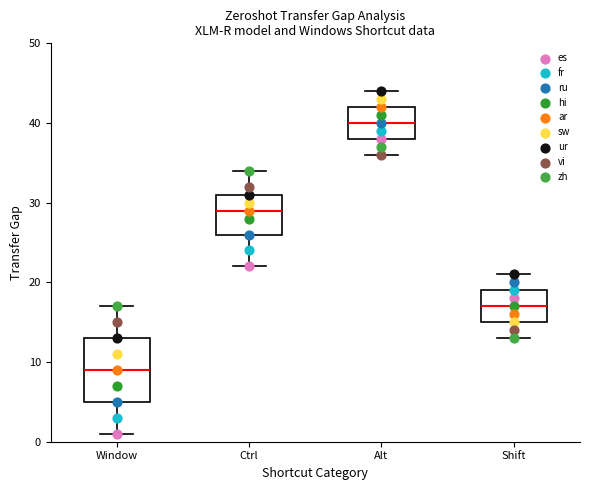

Reading left to right, transcribe this box plot: for each box, give where its median line is, the range the box spans, and where its two whiskers end, as read against the y-axis. The values are not printed on the chart, so give them approximately, as read against the axis.

Window: median 9, box 5 to 13, whiskers 1 to 17
Ctrl: median 29, box 26 to 31, whiskers 22 to 34
Alt: median 40, box 38 to 42, whiskers 36 to 44
Shift: median 17, box 15 to 19, whiskers 13 to 21